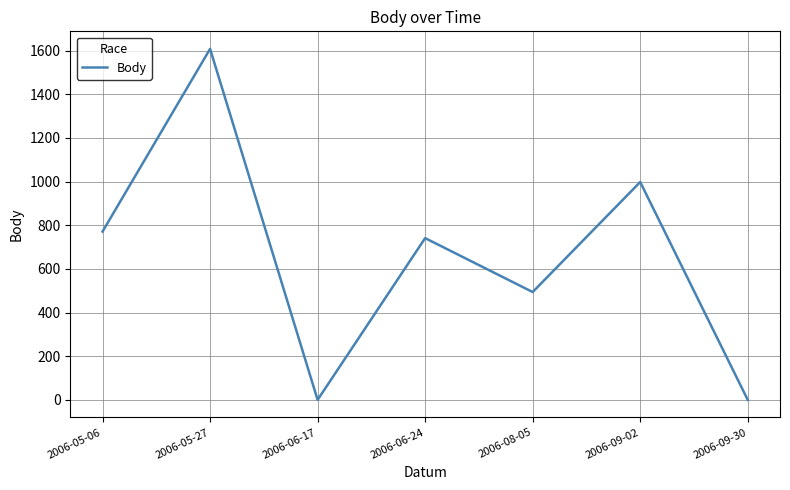

Reading left to right, extract all data points from this chart.

771	1608	0	741	494	998	0